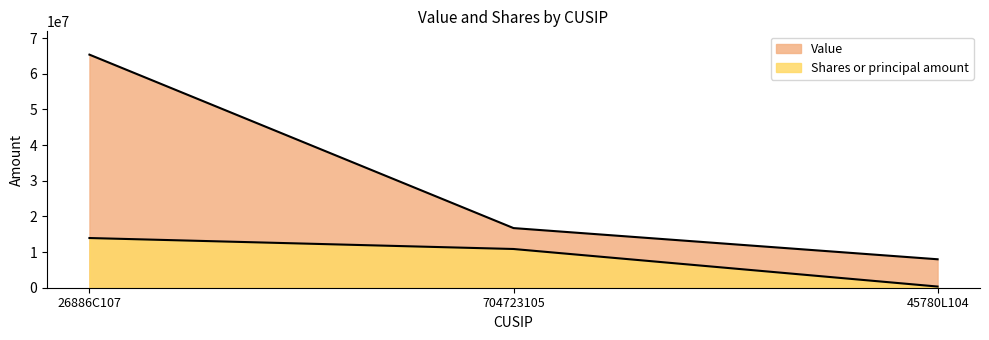

What is the label of the 3rd point from the left?

45780L104